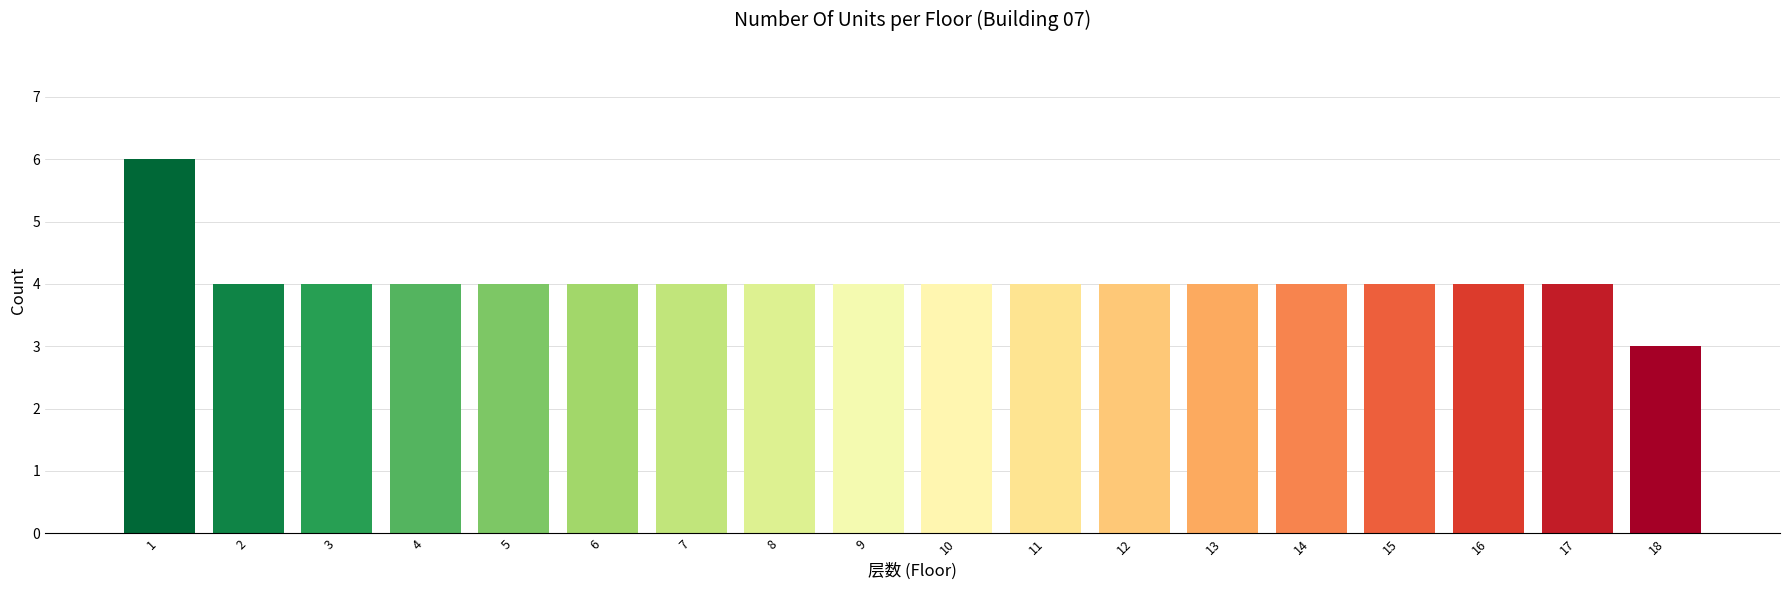

What is the greatest value displayed?

6